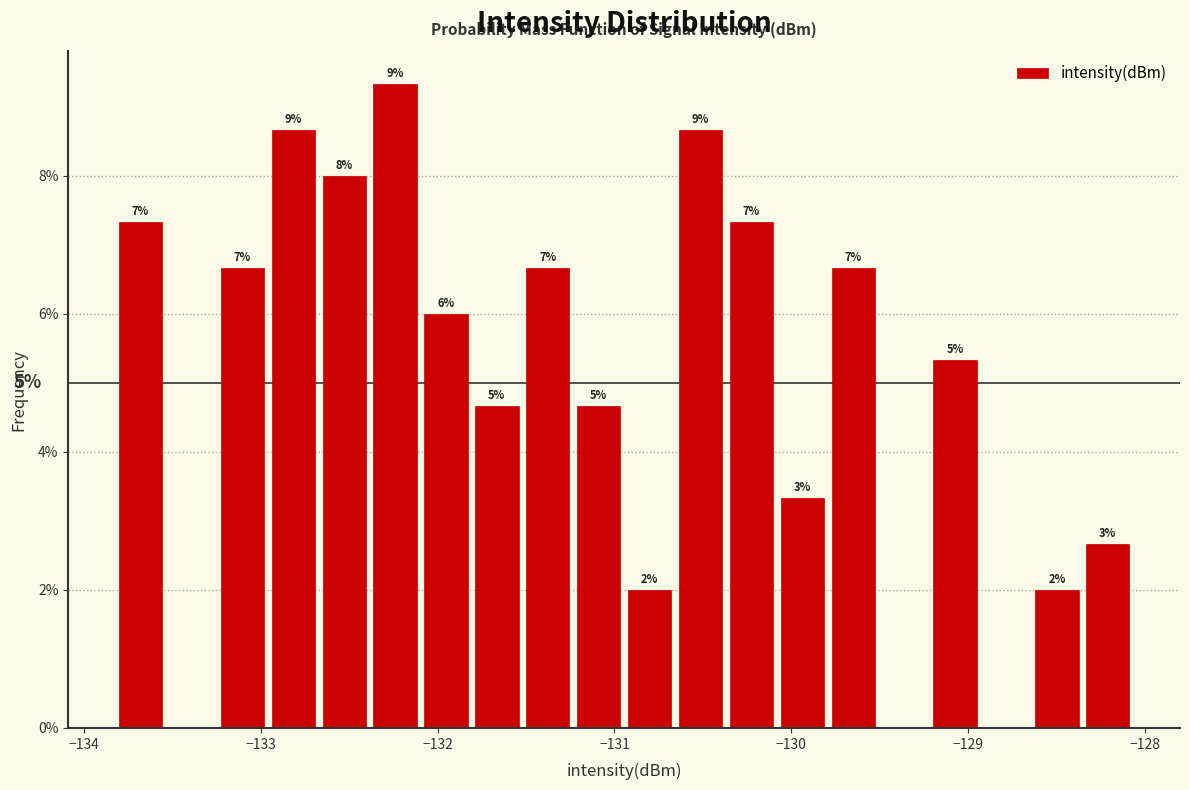

Around what value on the x-axis is the tallest bar? Give the approximate position of its centre, as read against the axis.

-132.2